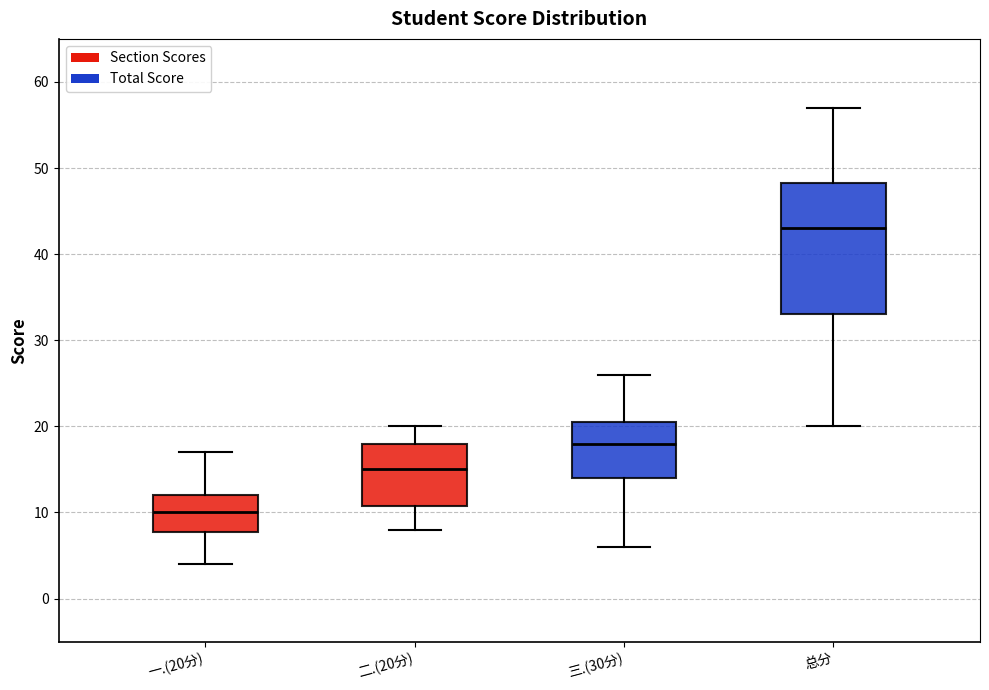

Comparing the boxes themselves (not the whiskers), which one is the tallest?

总分